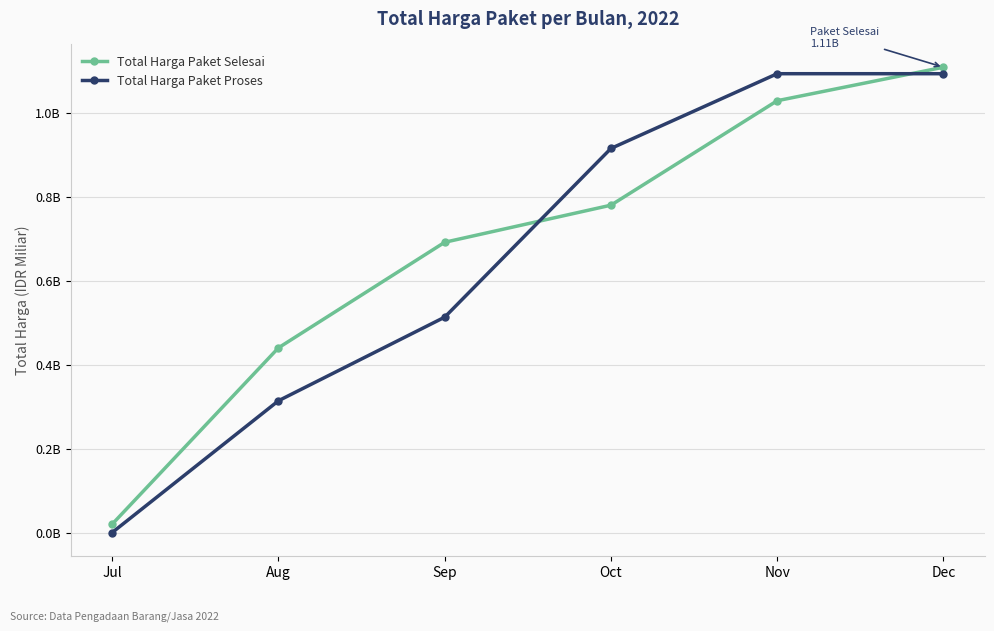

Between Aug and Oct, which series saw the biggest shift?

Total Harga Paket Proses